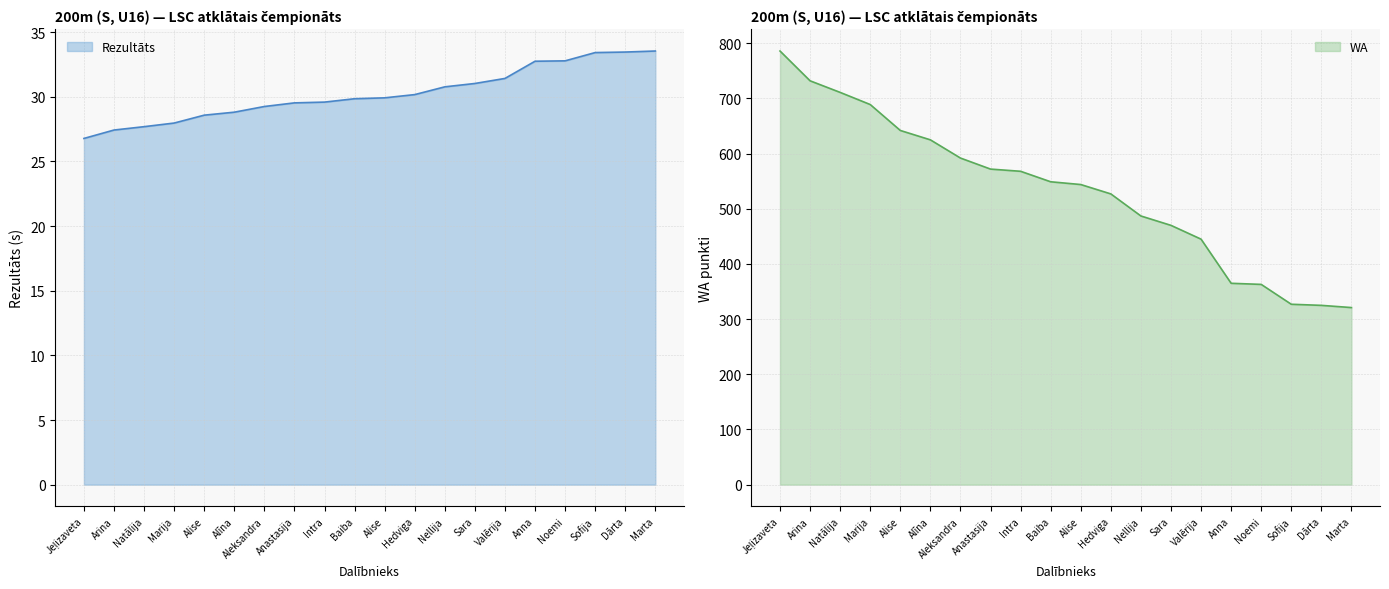

The value of WA at Aleksandra is 782.9. True or false?

False